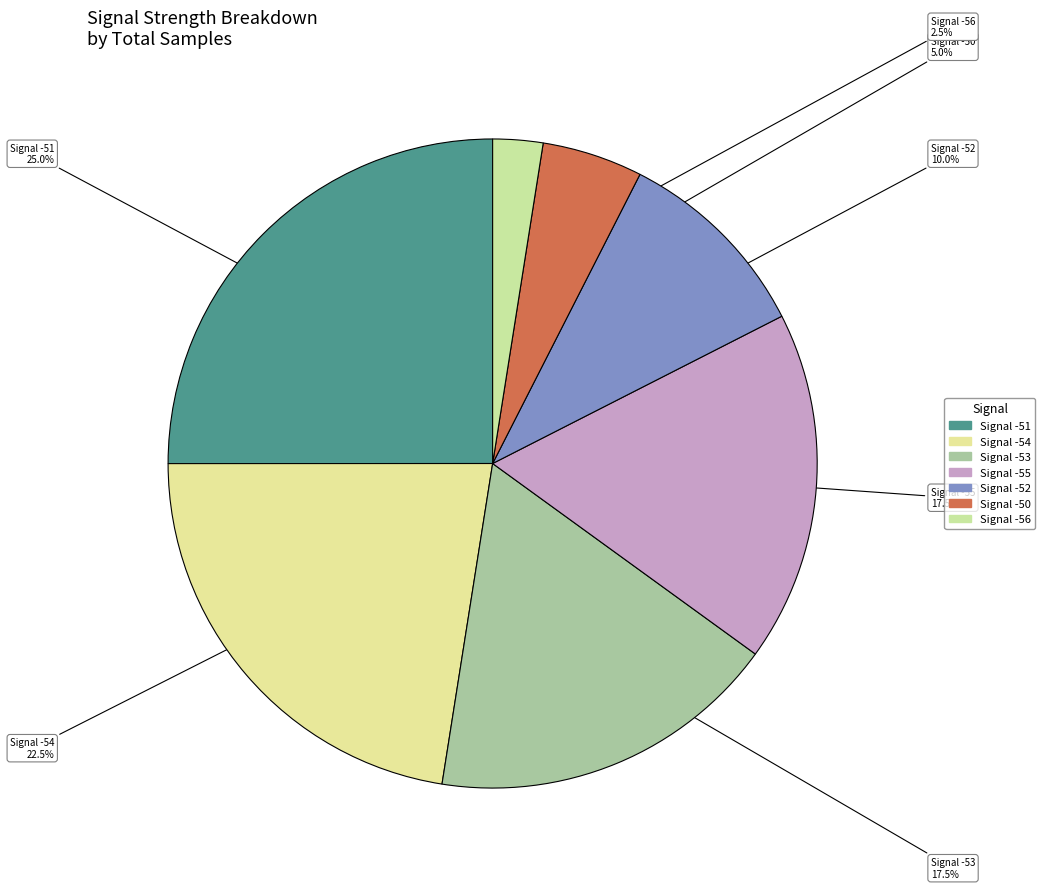

Count the number of slices in the pie.

7